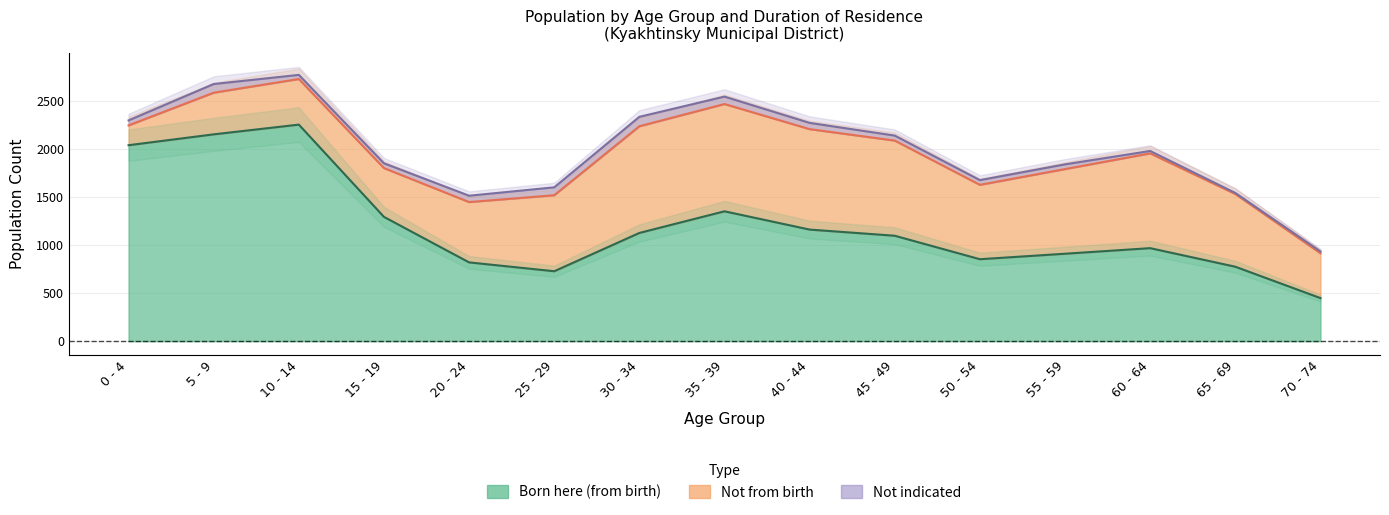

At how many categories does at least one series exceed 1313?

4